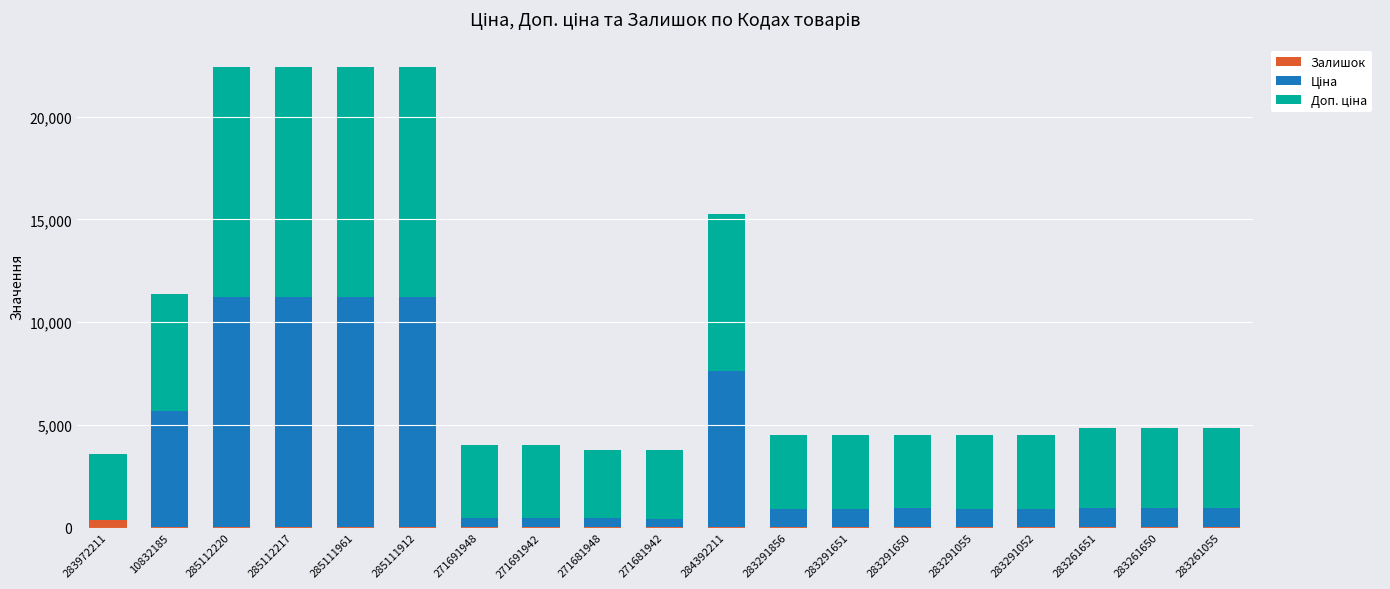

Is it true that Залишок equals 4.0 at 10832185?

True